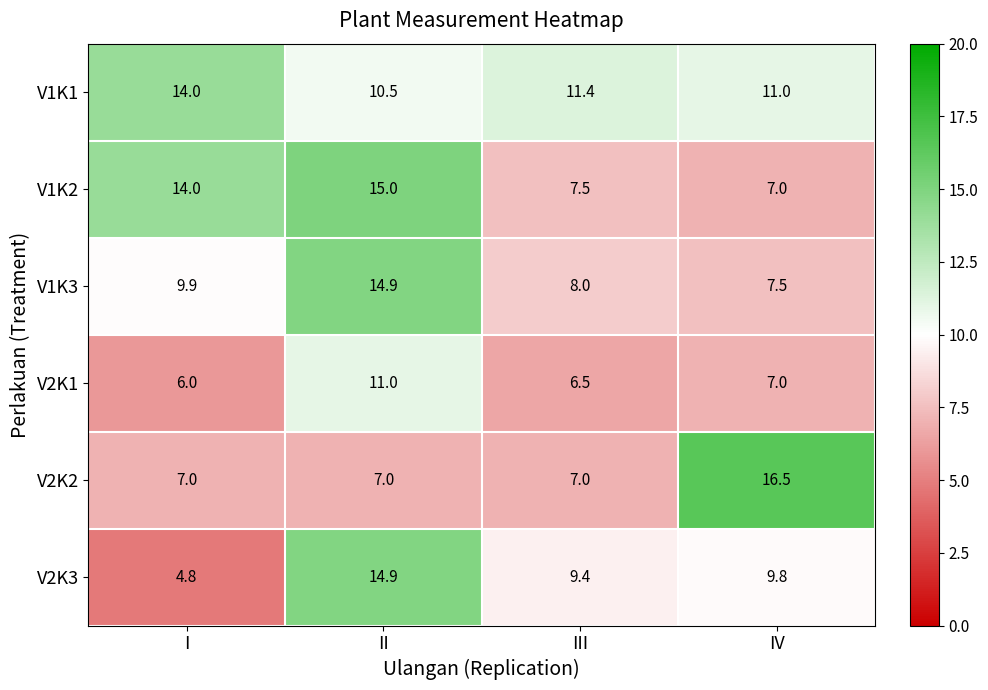

Where is V2K3 nearest to the value 9?

III